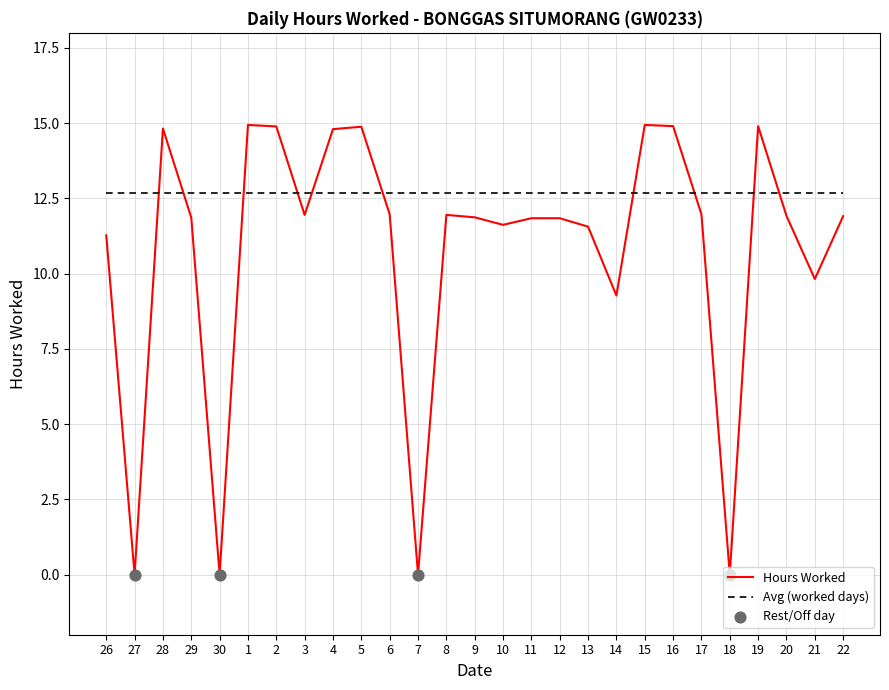

What is the spread (max minus min) of values at 22?

0.8